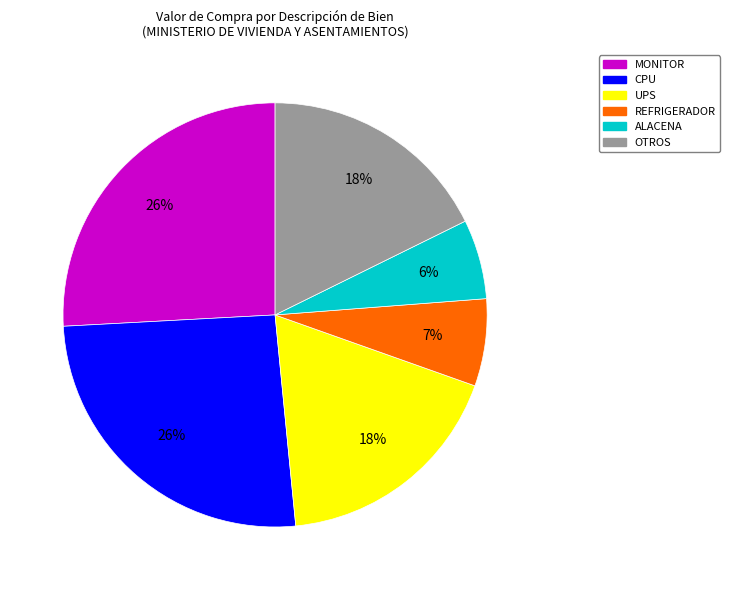

Count the number of slices in the pie.

6